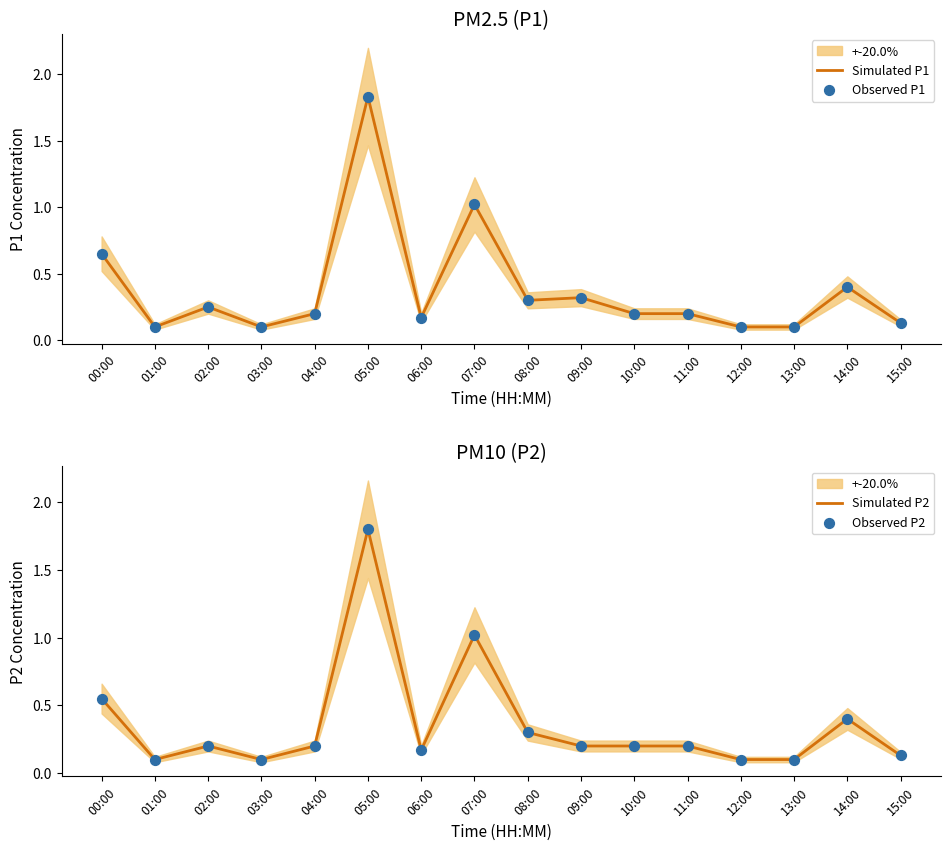

Which series has the largest total across all categories?

Simulated P1